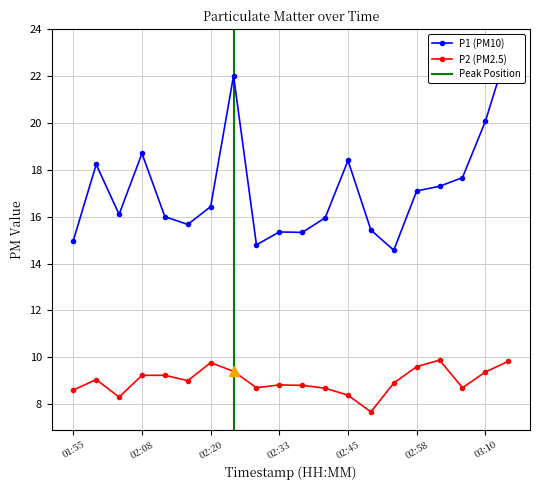

Which series has the widest spread of values?

P1